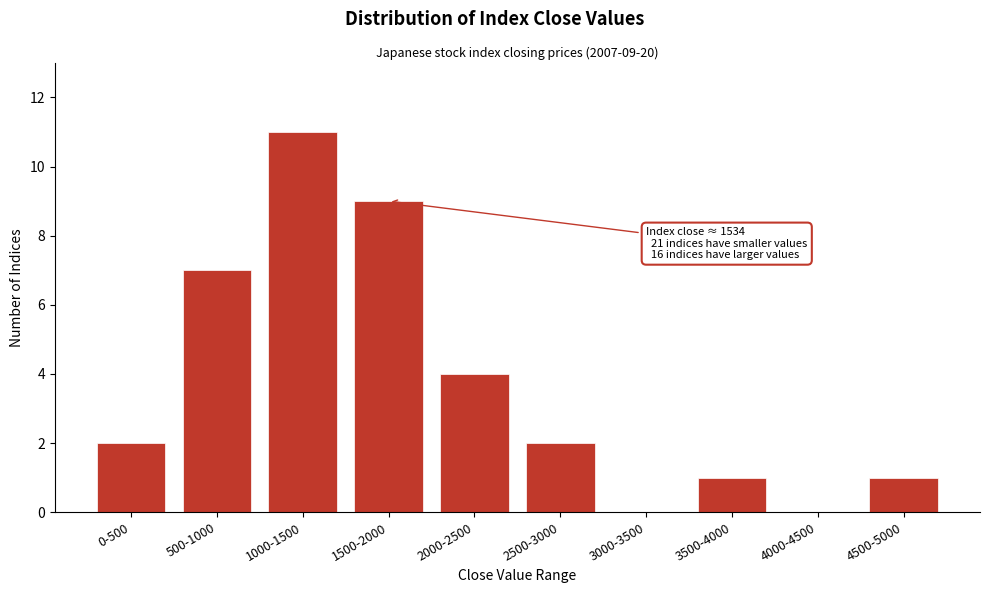

Reading right to left, transcribe all the data shown in this chart.

4500-5000=1	4000-4500=0	3500-4000=1	3000-3500=0	2500-3000=2	2000-2500=4	1500-2000=9	1000-1500=11	500-1000=7	0-500=2